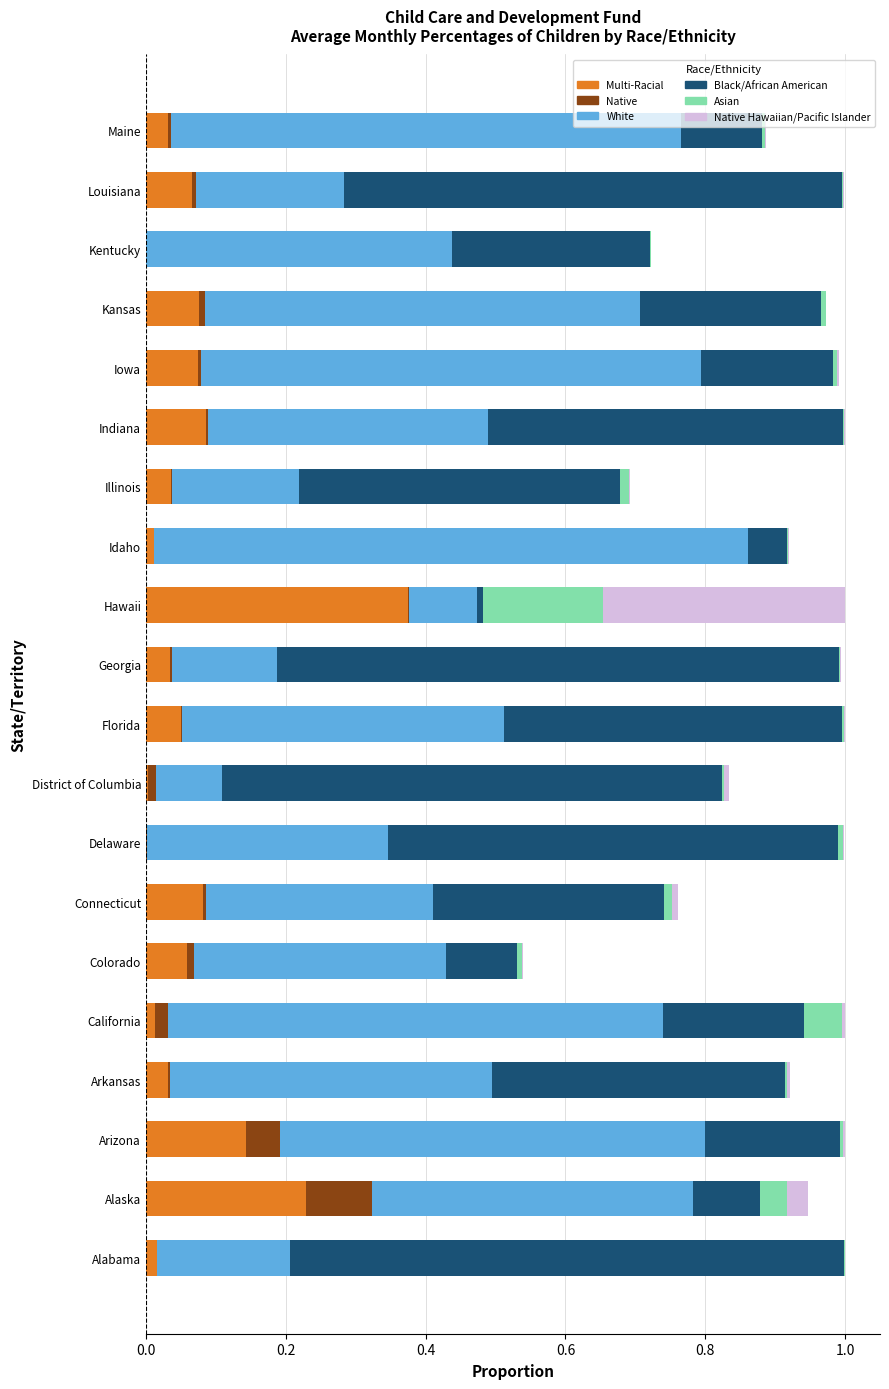

At which label does Multi-Racial reach its peak?

Hawaii